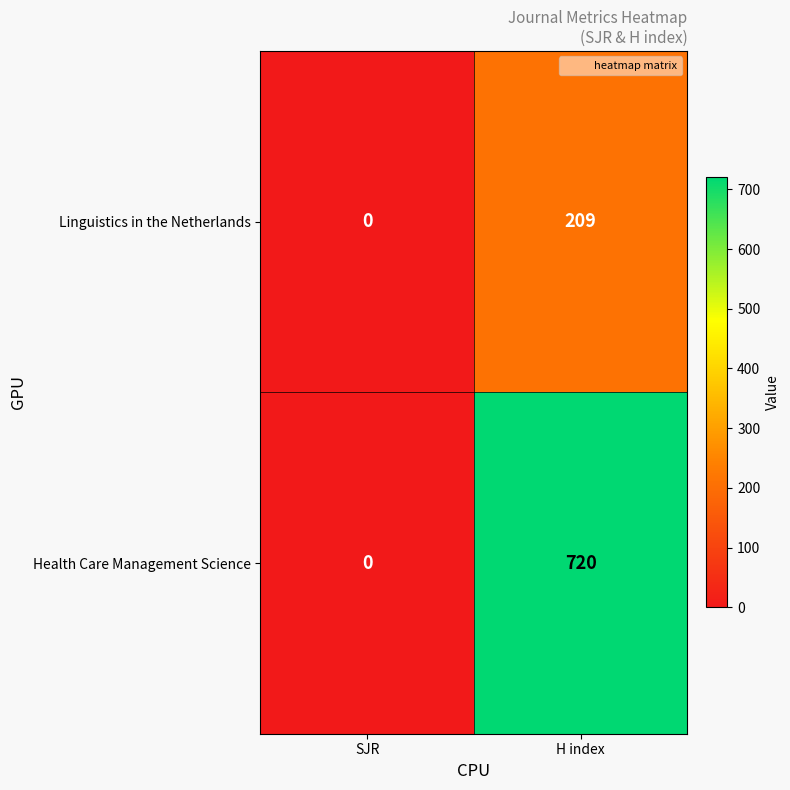

List the labels in order of Health Care Management Science value, smallest first.

SJR, H index